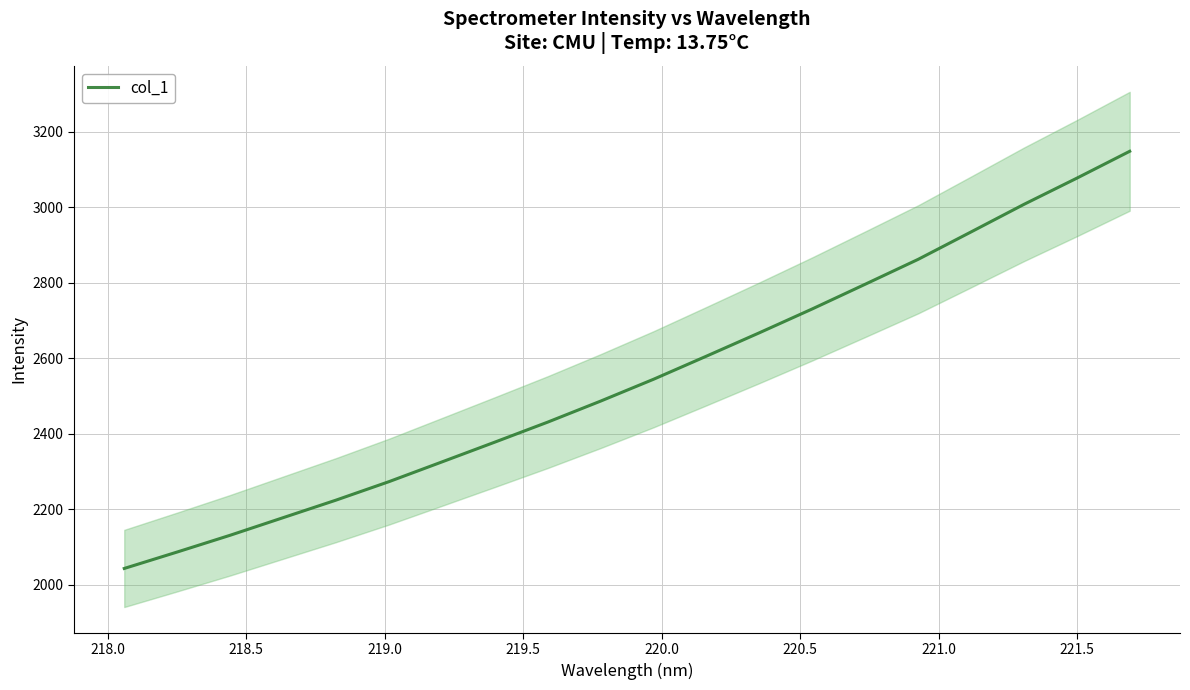

What is the highest value of the col_1 series?

3148.1